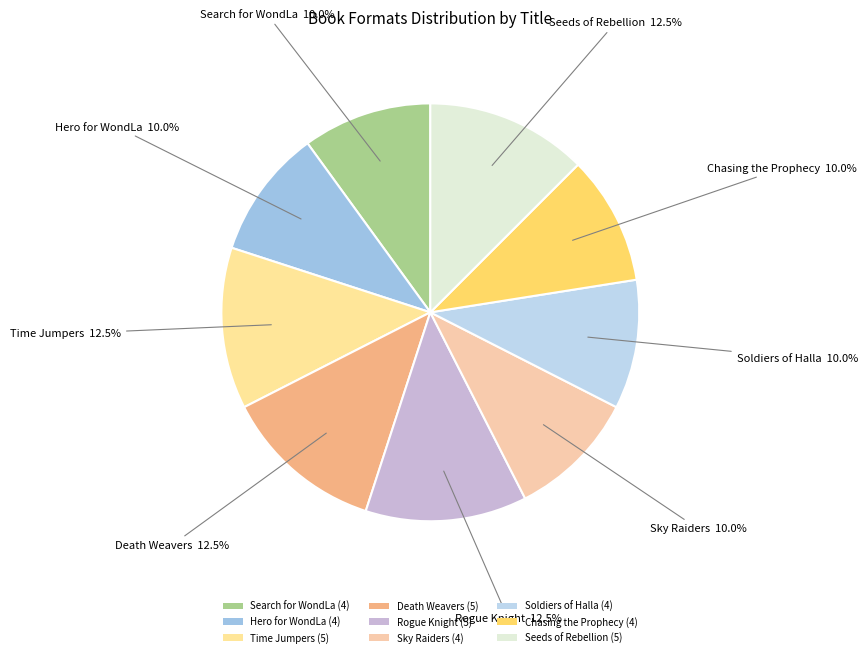

How many segments does this pie chart have?

9